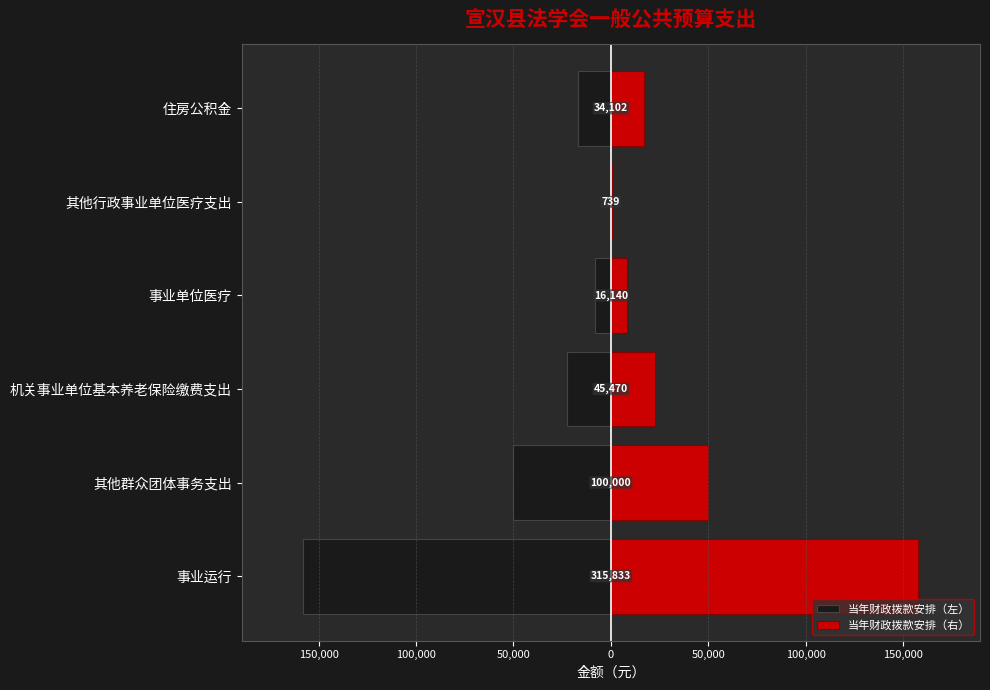

Does the chart contain stacked bars?

No